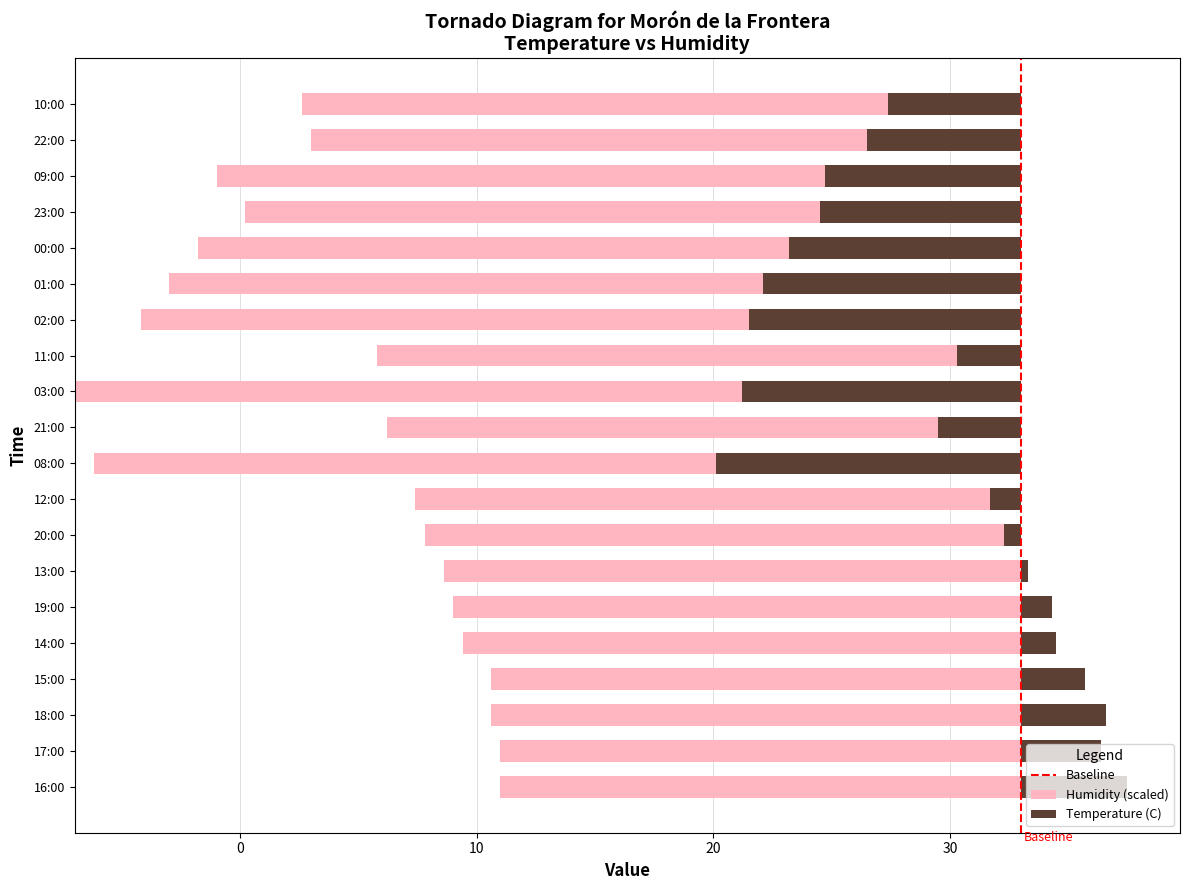

What is the average value of the Temperature (C) series?

29.2